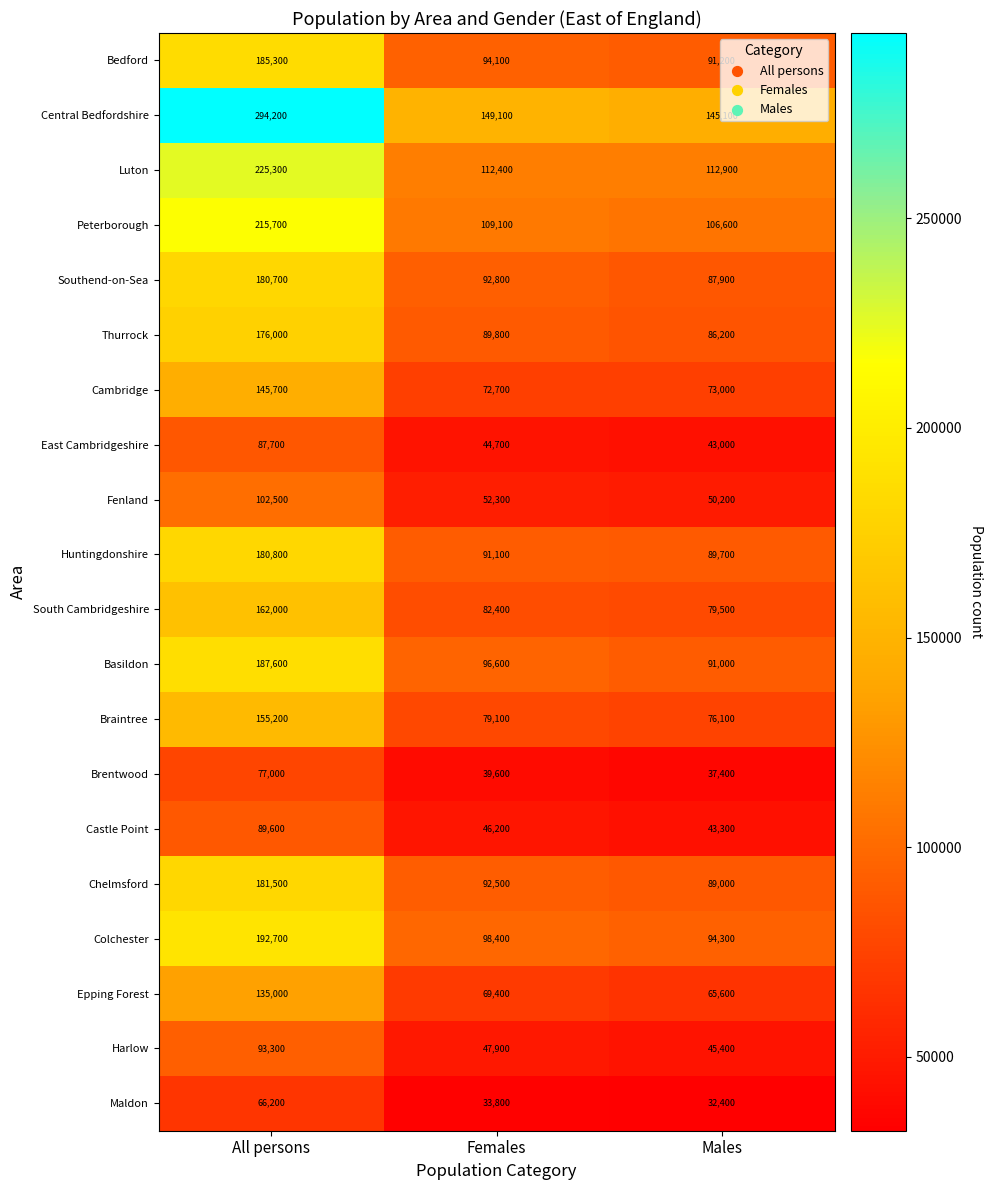

Which series has the largest total across all categories?

Central Bedfordshire